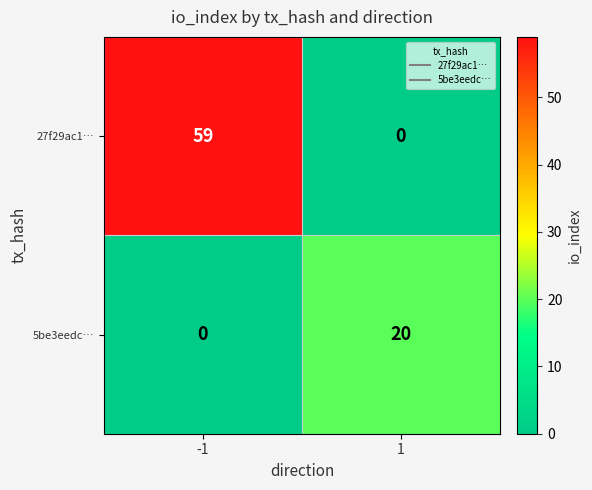

Reading left to right, what are all the values shown in this chart?

27f29ac1…: 59	0
5be3eedc…: 0	20